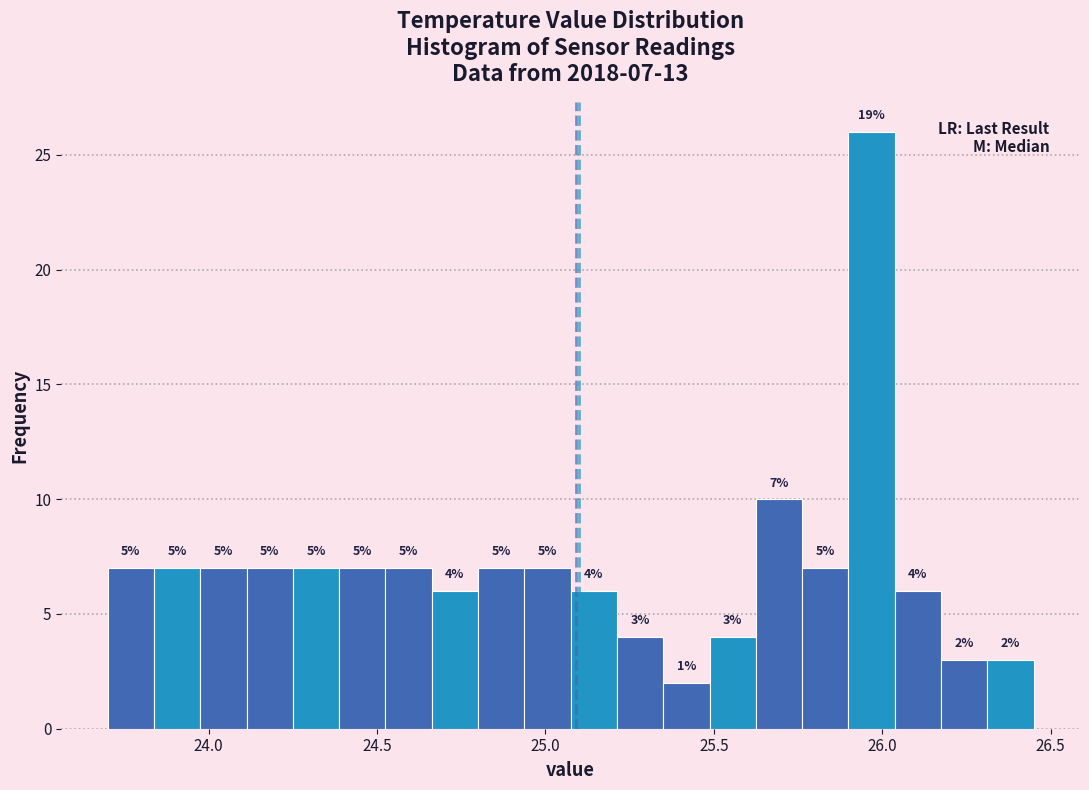

Read against the x-axis, roughly where is the centre of the tallest bar?

25.95